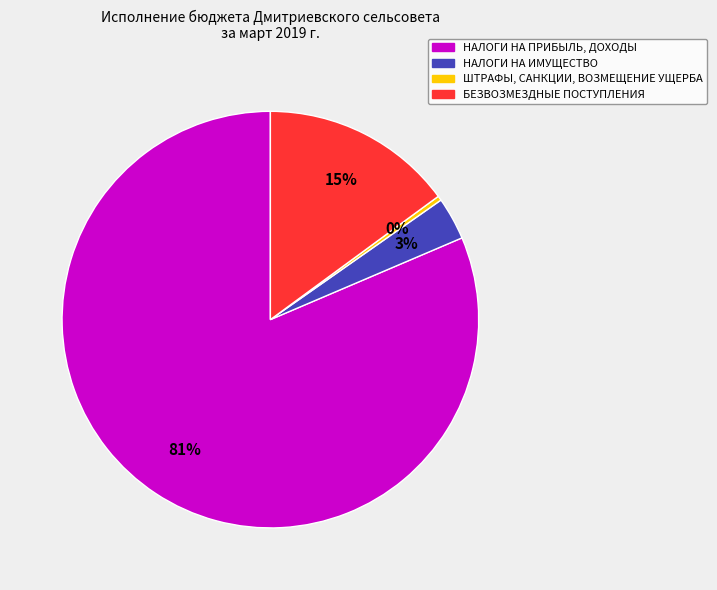

To the nearest percent, what portion does НАЛОГИ НА ИМУЩЕСТВО represent?

3%